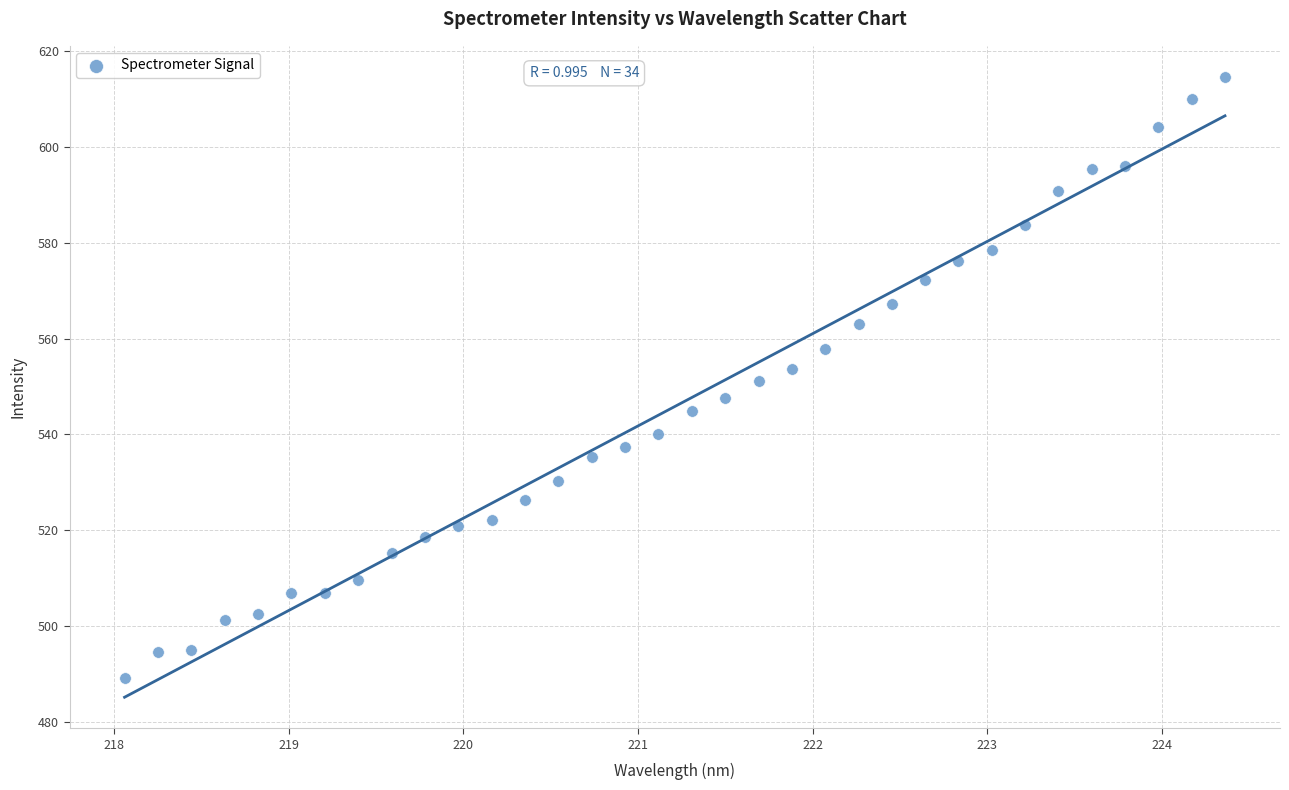

What is the range of Y values (max minus min)?

125.5